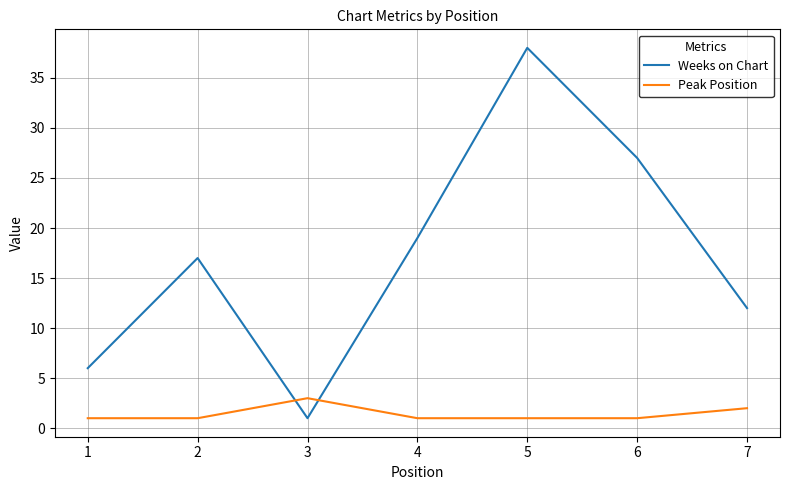

Which series changed the most between 1 and 7?

Weeks on Chart